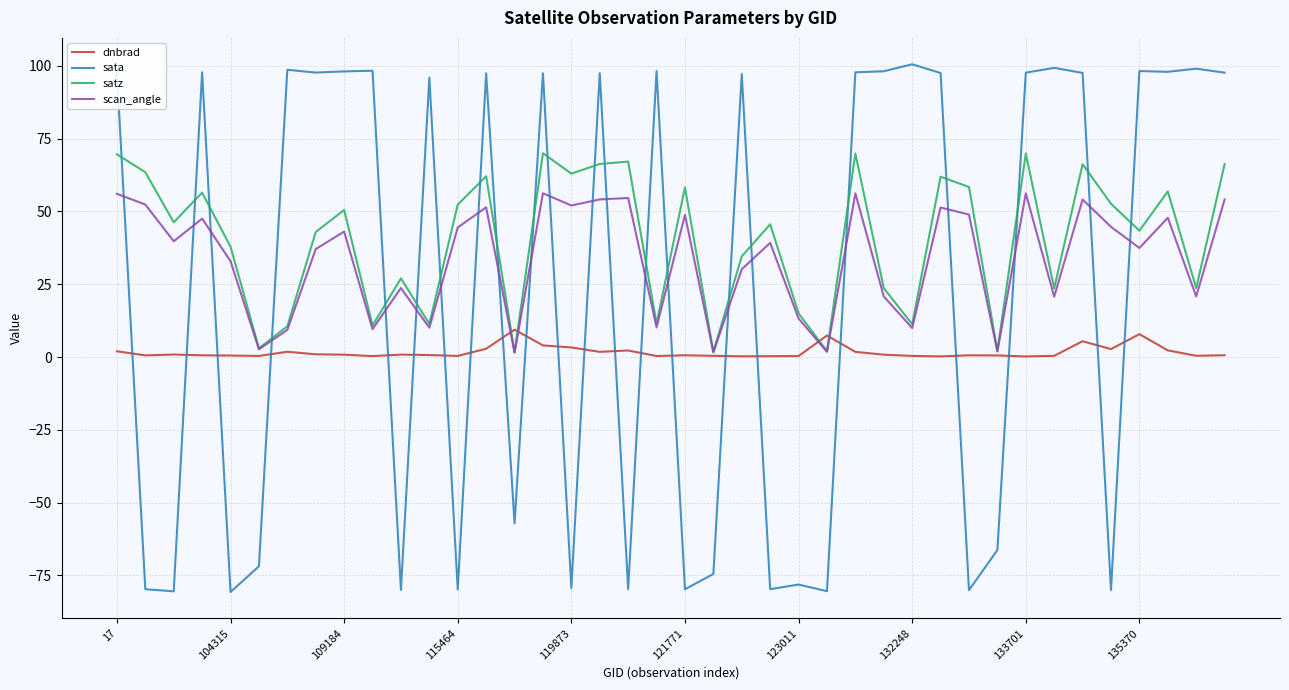

Which series has the largest total across all categories?

satz